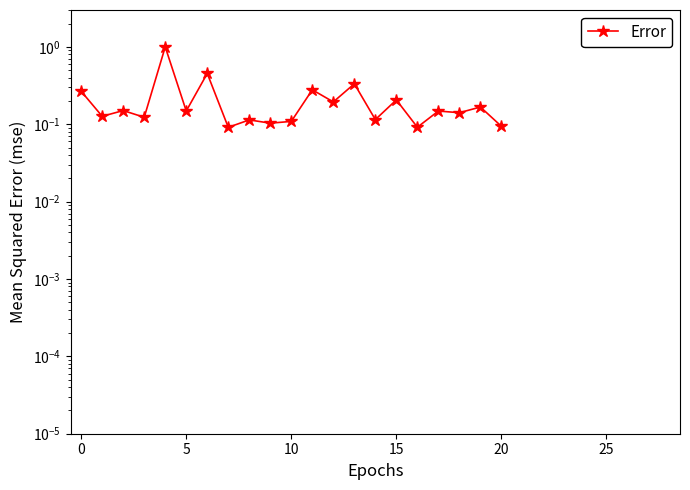

What is the average value?

0.2